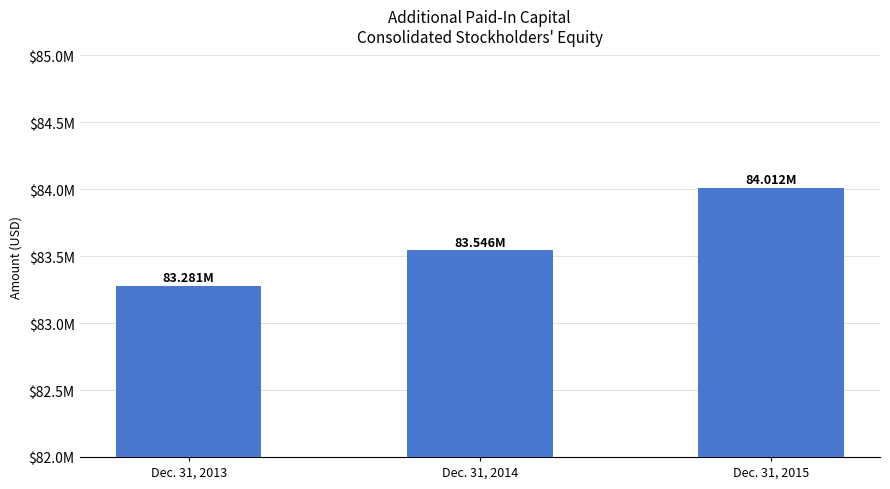

Reading right to left, what are all the values shown in this chart?

84012000	83546000	83281000